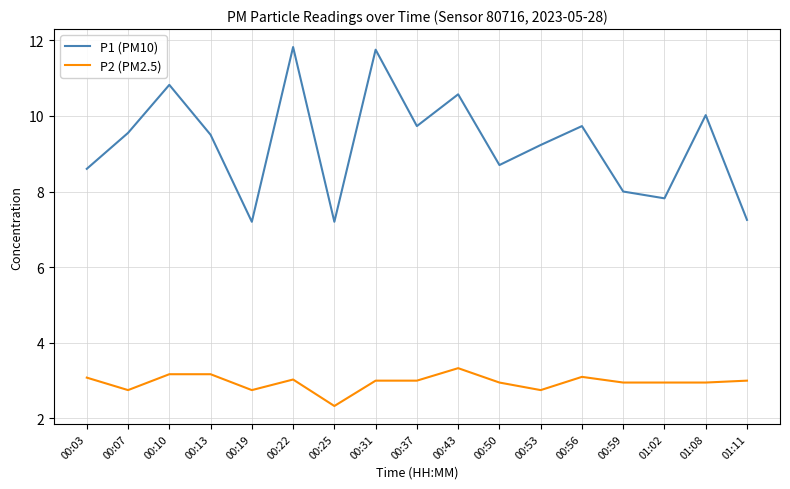

Which series has the largest total across all categories?

P1 (PM10)